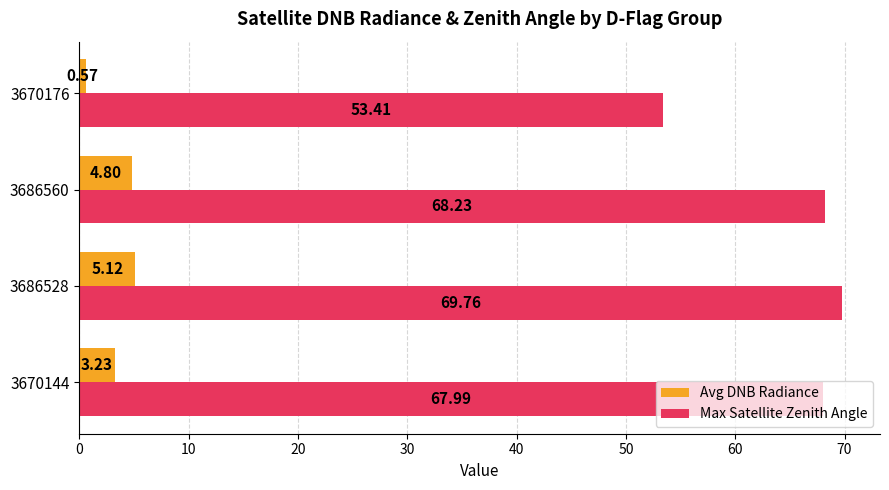

Which series changed the most between 3670144 and 3686528?

Avg DNB Radiance